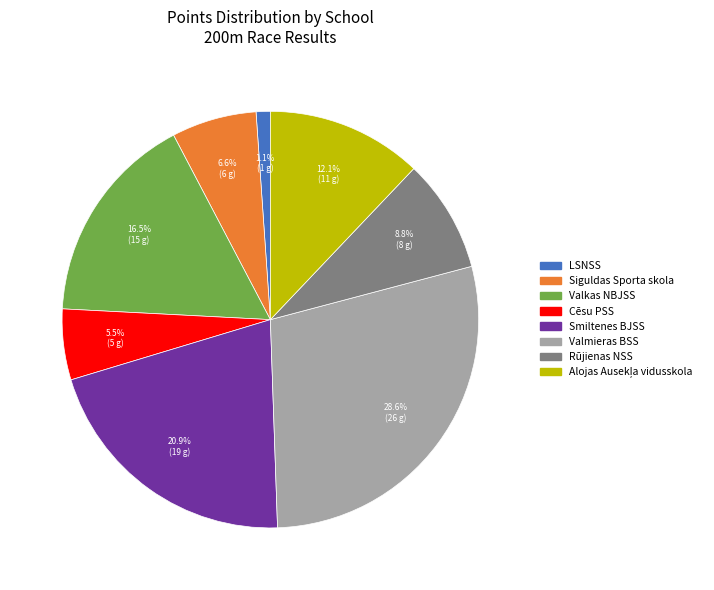

Does any single category account for the majority?

No